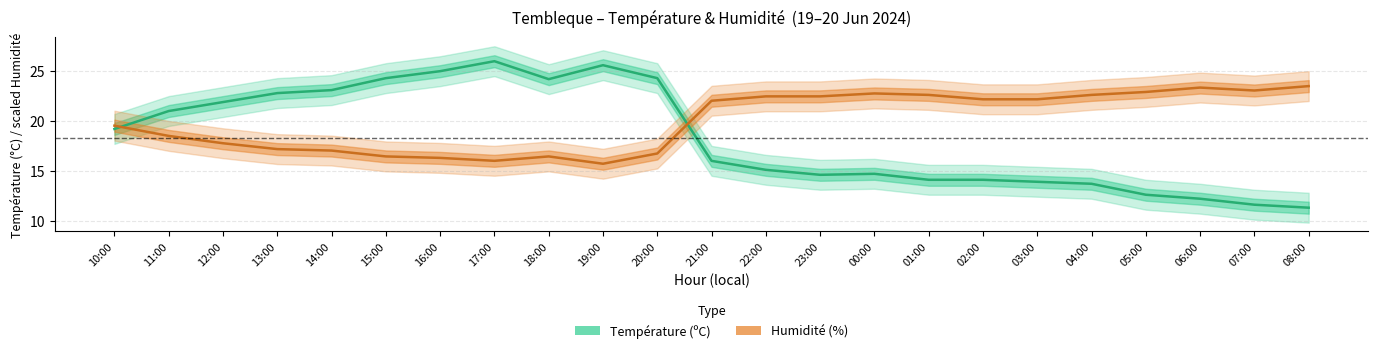

How many lines are shown in the chart?

2